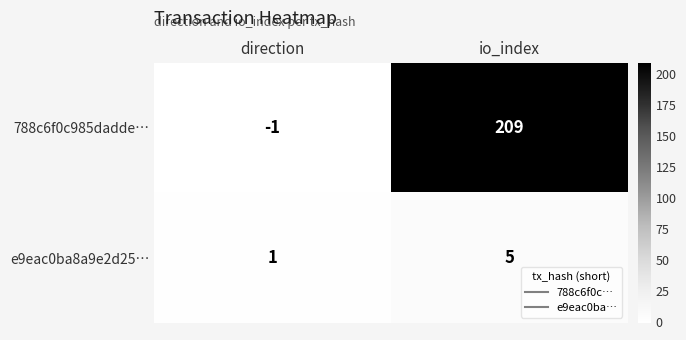

Which label corresponds to the largest value in the chart?

io_index